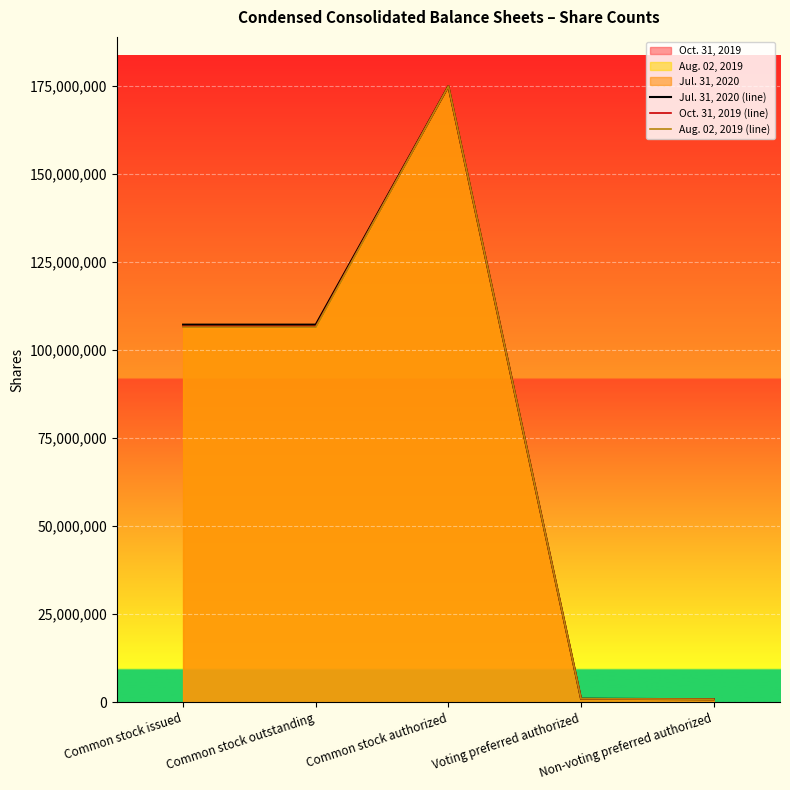

True or false: Oct. 31, 2019 (line) and Aug. 02, 2019 (line) intersect in this chart.

False